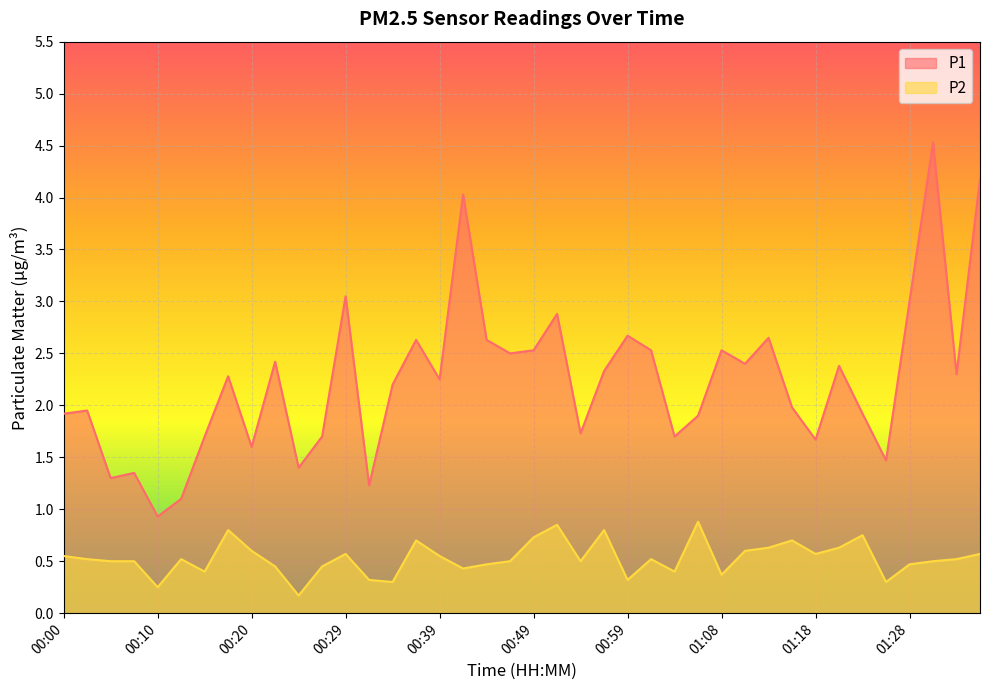

Rank the series at 00:27 from lowest to highest value.

P2, P1